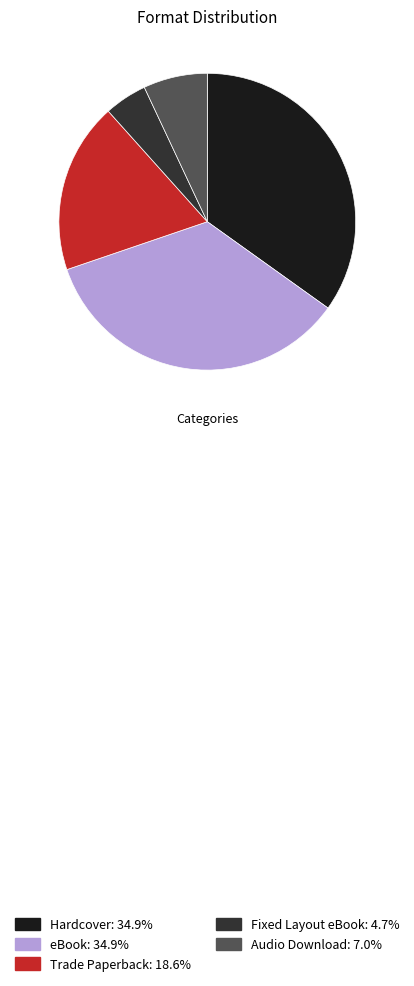

Is there any slice that represents more than half of the pie?

No